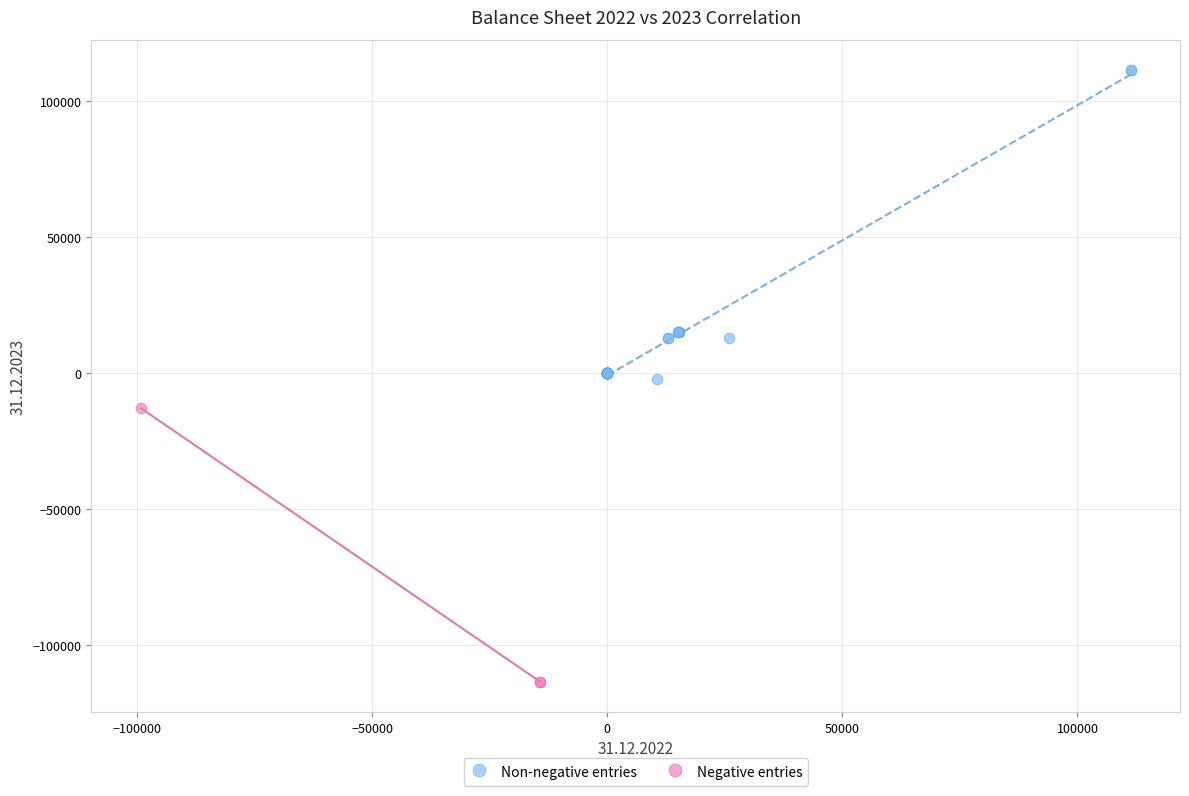

Which series has the widest spread of Y values?

Non-negative entries